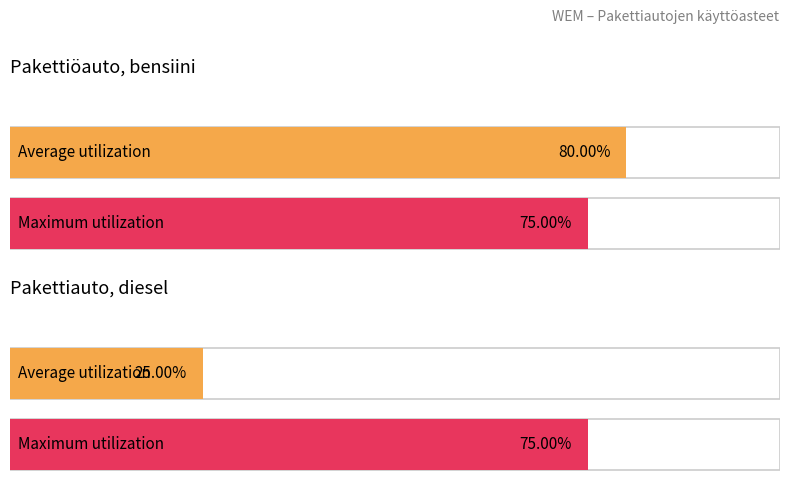

The Maximum utilization series shows 0.1 at Pakettiauto, bensiini. True or false?

False